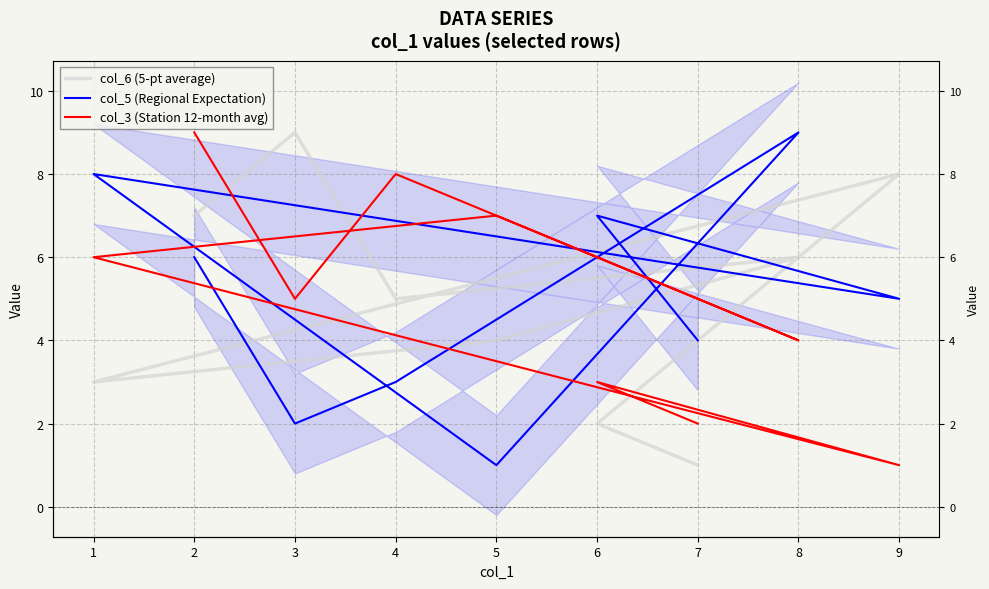

What is the label of the 3rd point from the right?

9